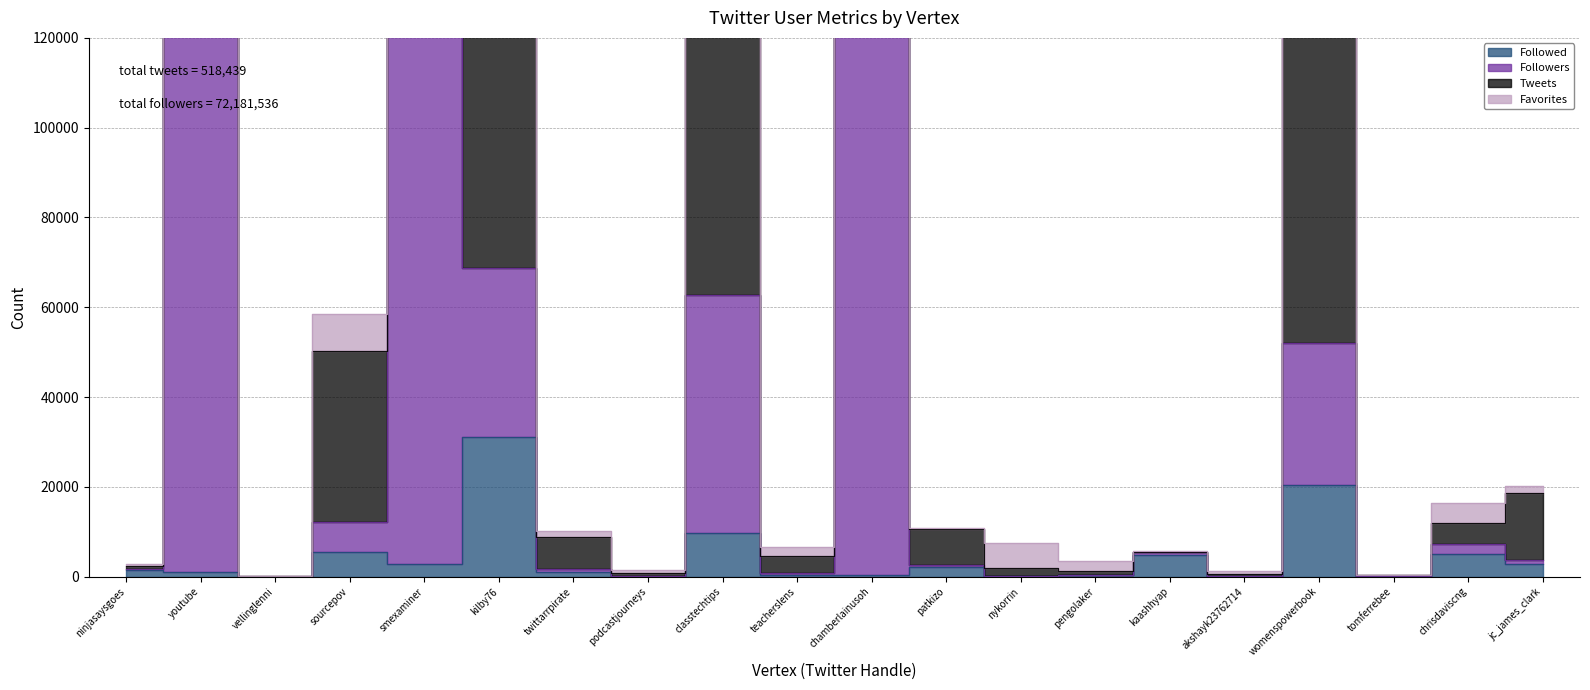

Which category has the highest value in the Followed series?

kilby76